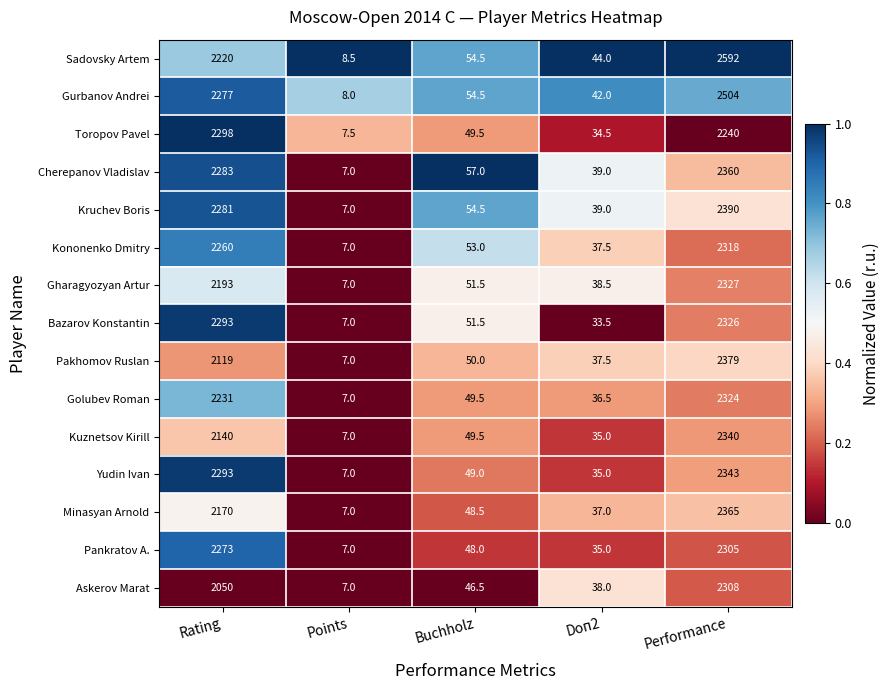

Rank the series by their maximum value, from highest to lowest.

Sadovsky Artem, Gurbanov Andrei, Kruchev Boris, Pakhomov Ruslan, Minasyan Arnold, Cherepanov Vladislav, Yudin Ivan, Kuznetsov Kirill, Gharagyozyan Artur, Bazarov Konstantin, Golubev Roman, Kononenko Dmitry, Askerov Marat, Pankratov A., Toropov Pavel